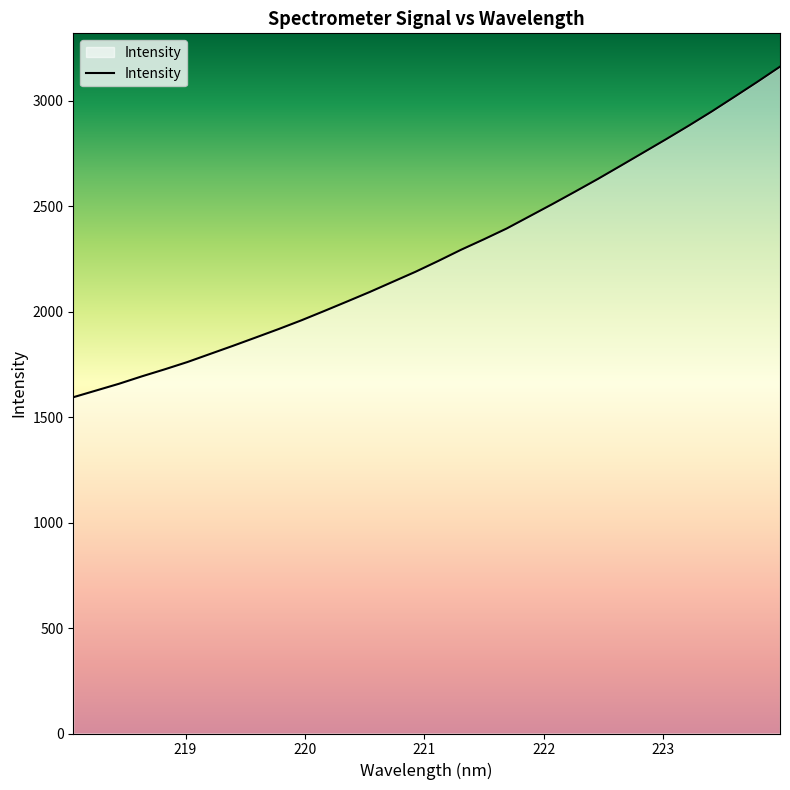

True or false: there are more than 2 points higher than both neighbors.

False